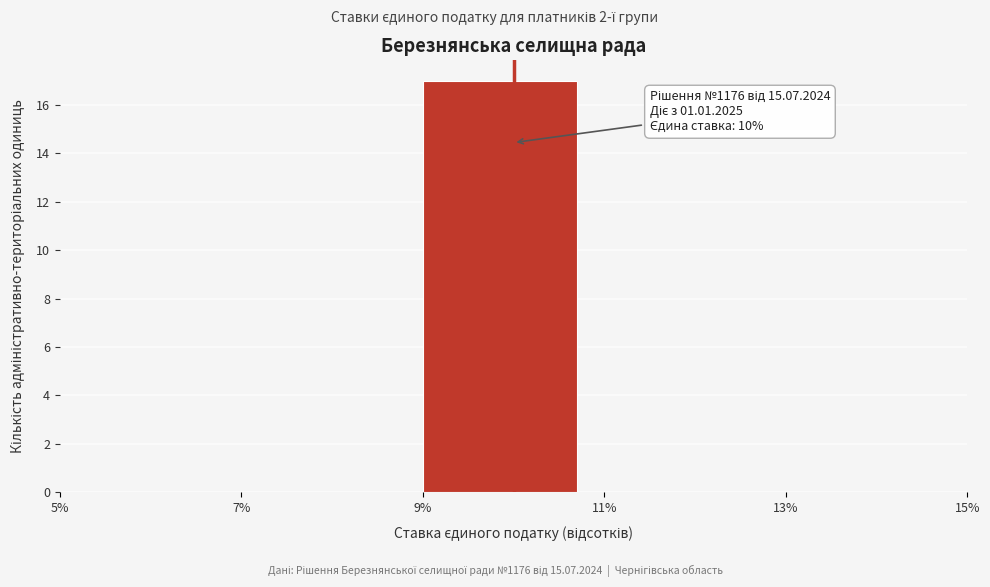

Over which range of the x-axis is the bar tallest?

9% to 11%